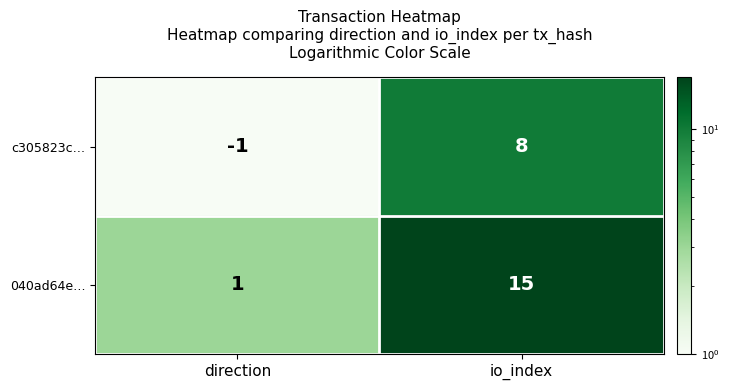

Is it true that 040ad64e… equals 15 at io_index?

True